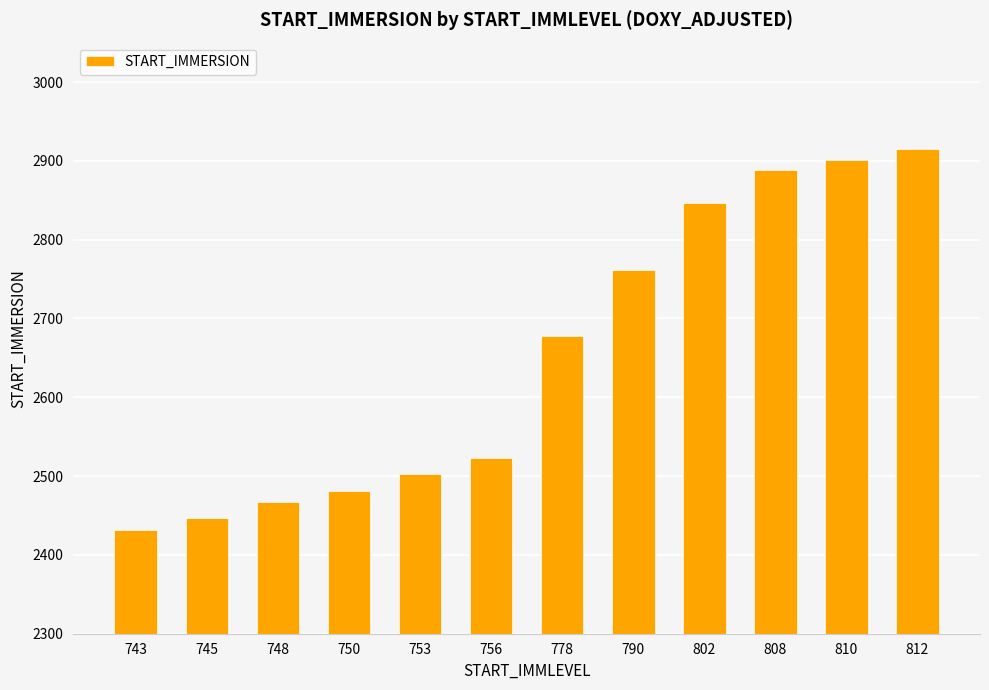

The value at 810 is 2901.5. True or false?

True